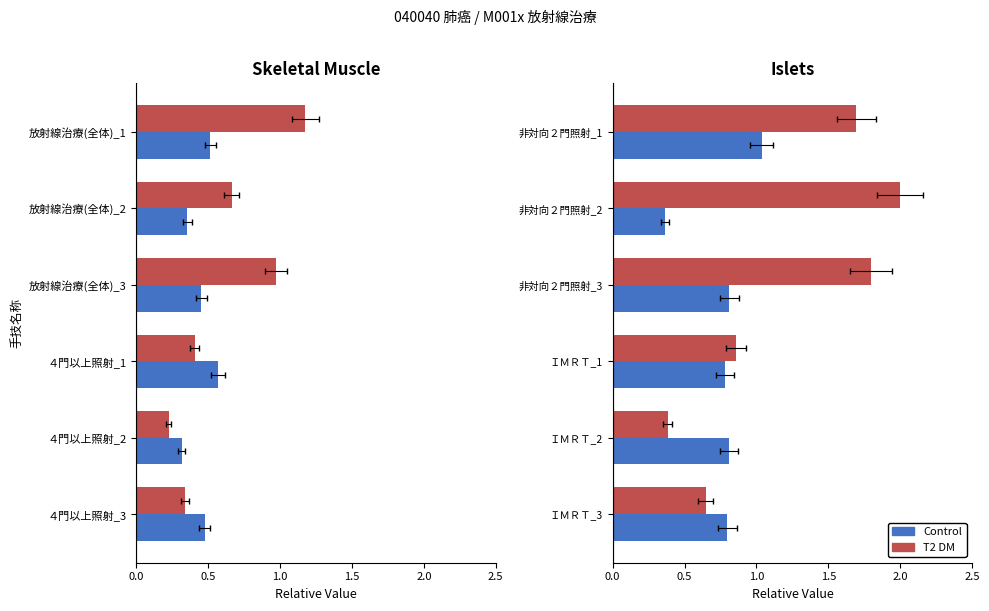

How many distinct data groups are displayed?

2